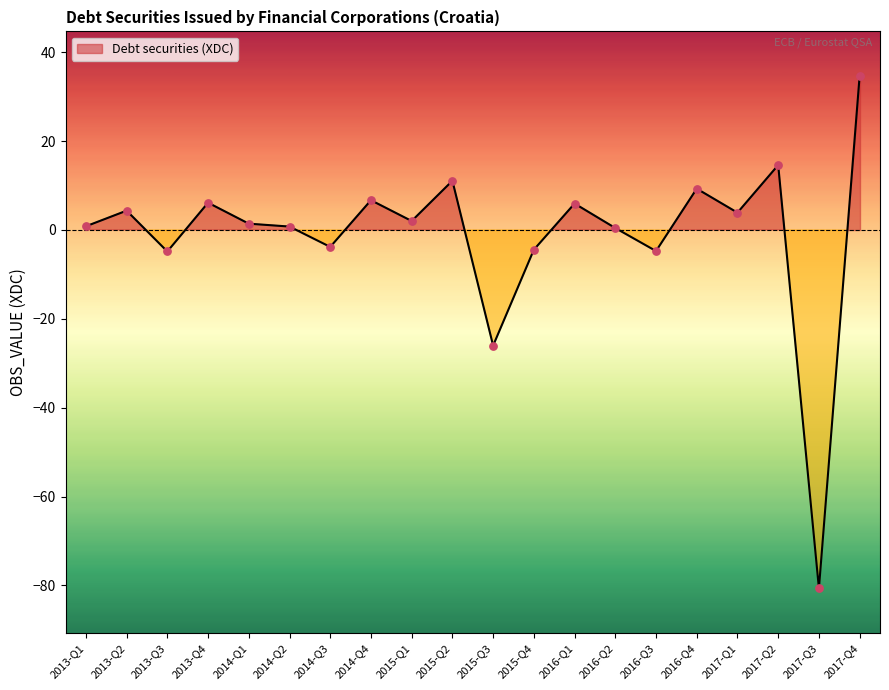

What is the change in value from 2015-Q1 to 2016-Q3?

-6.8